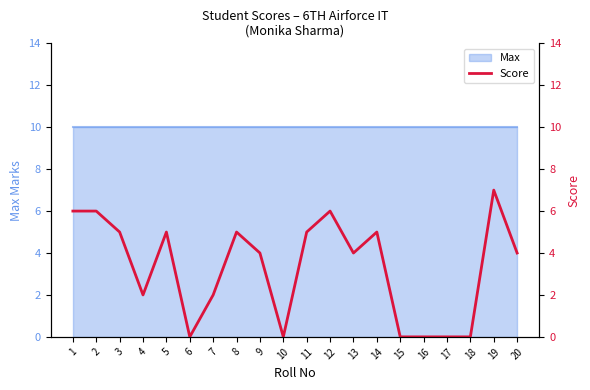

What is the greatest value displayed?

7